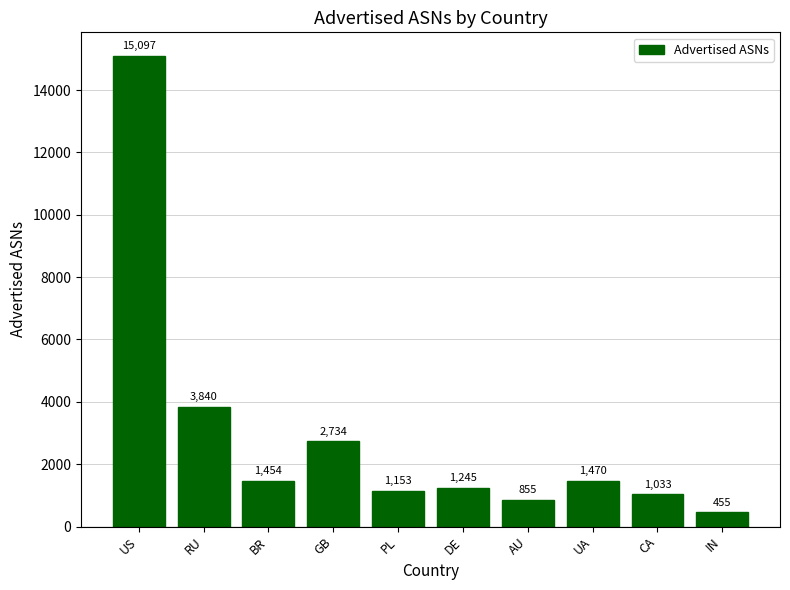

What position from the right is AU?

4